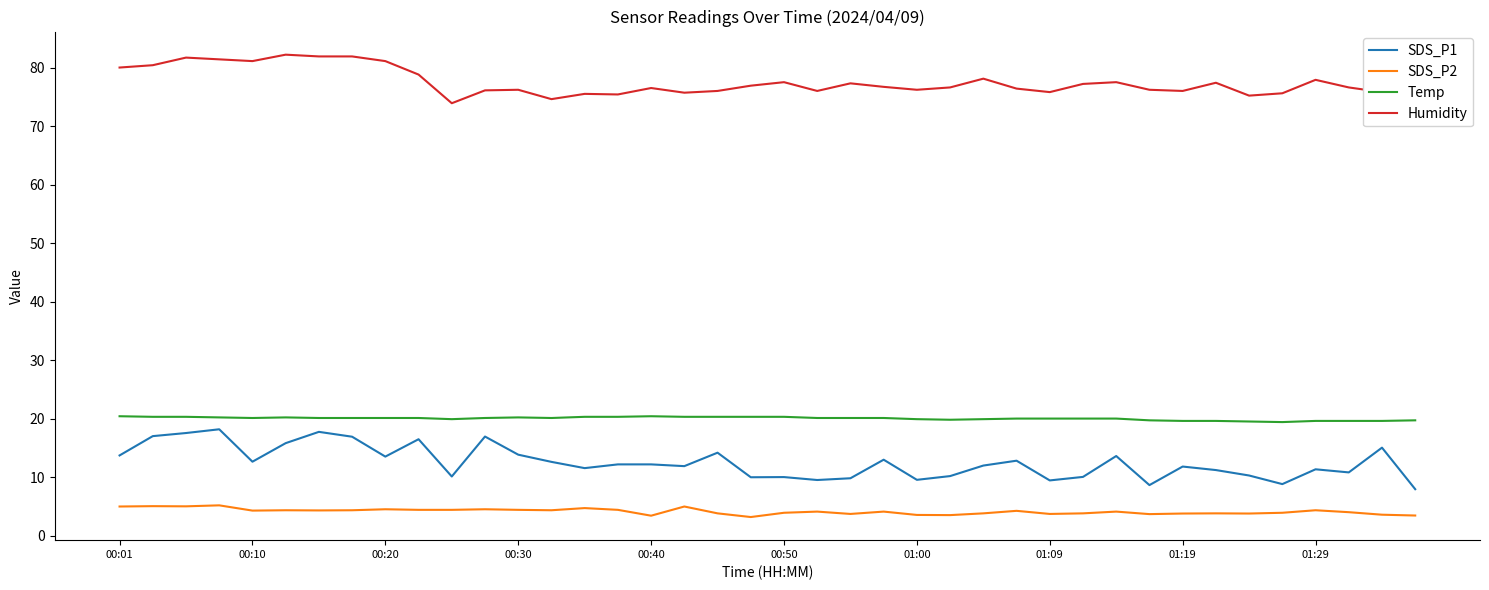

What is the greatest value displayed?

82.2